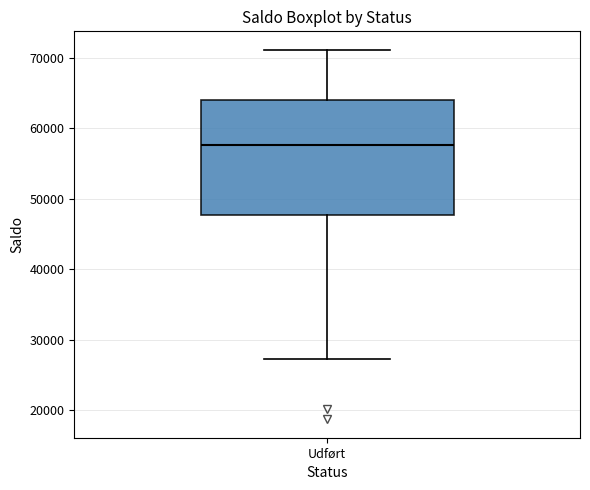

Transcribe this box plot: give where the median line is, the range the box spans, and where the two whiskers end, as read against the y-axis. The values are not printed on the chart, so give them approximately, as read against the axis.

median 58000, box 48000 to 64000, whiskers 27000 to 71000